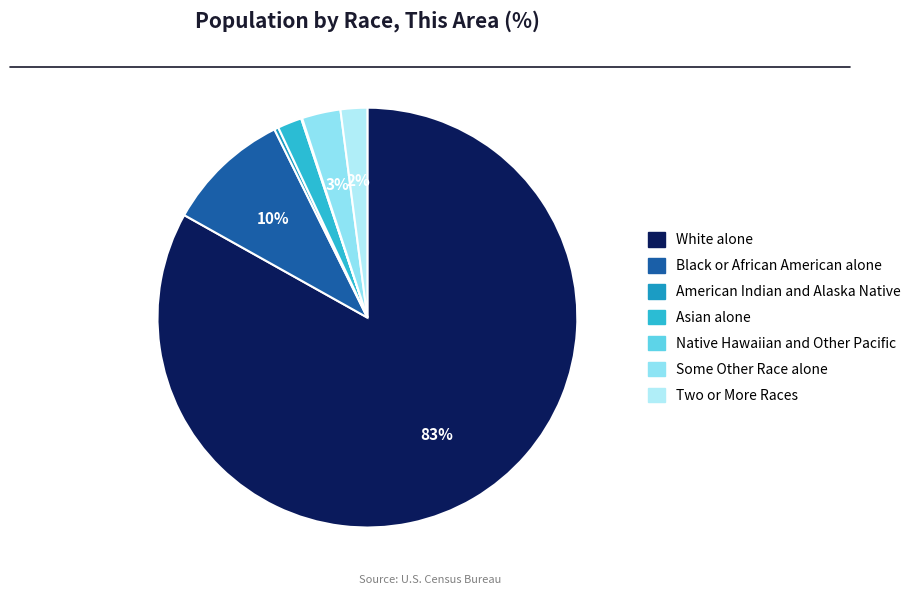

Rank the categories by value from lowest to highest.

Native Hawaiian and Other Pacific, American Indian and Alaska Native, Asian alone, Two or More Races, Some Other Race alone, Black or African American alone, White alone